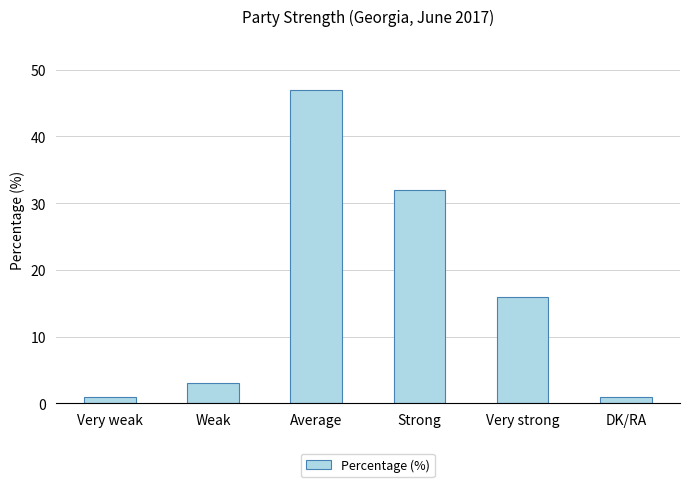

What is the maximum value shown in the chart?

47